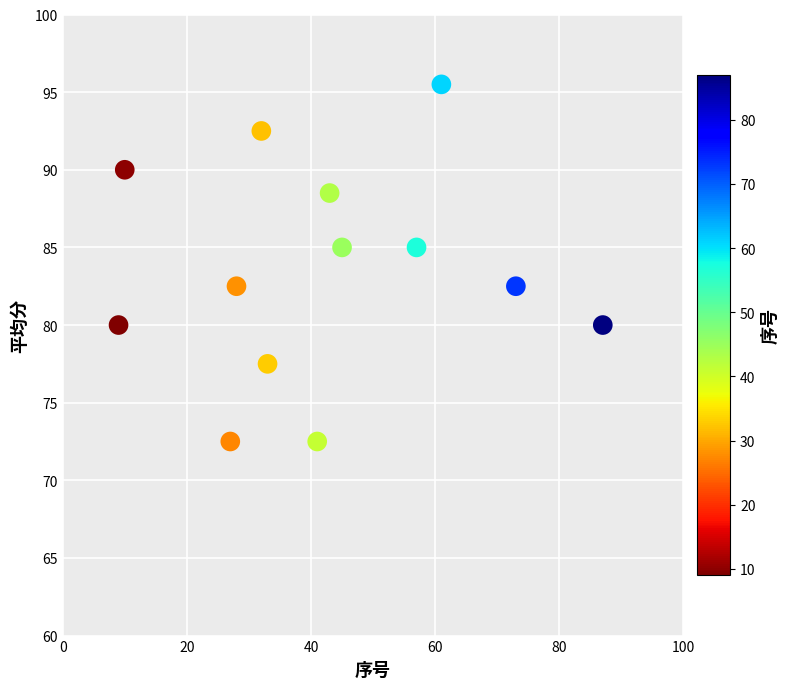

What is the range of X values (max minus min)?

78.0